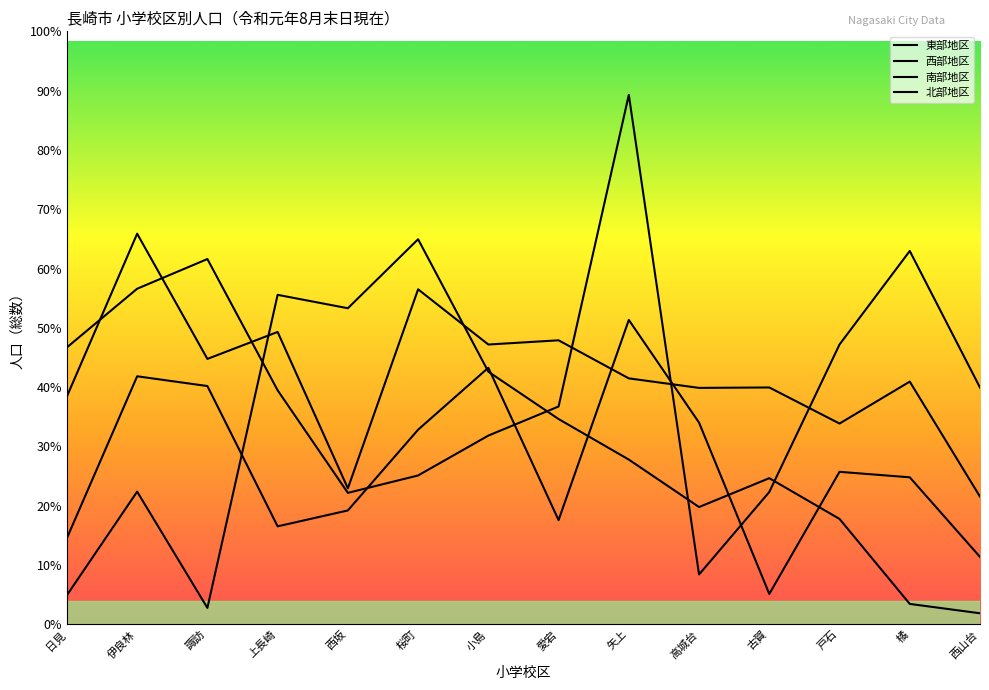

Is it true that 西部地区 equals 4675 at 矢上?

False